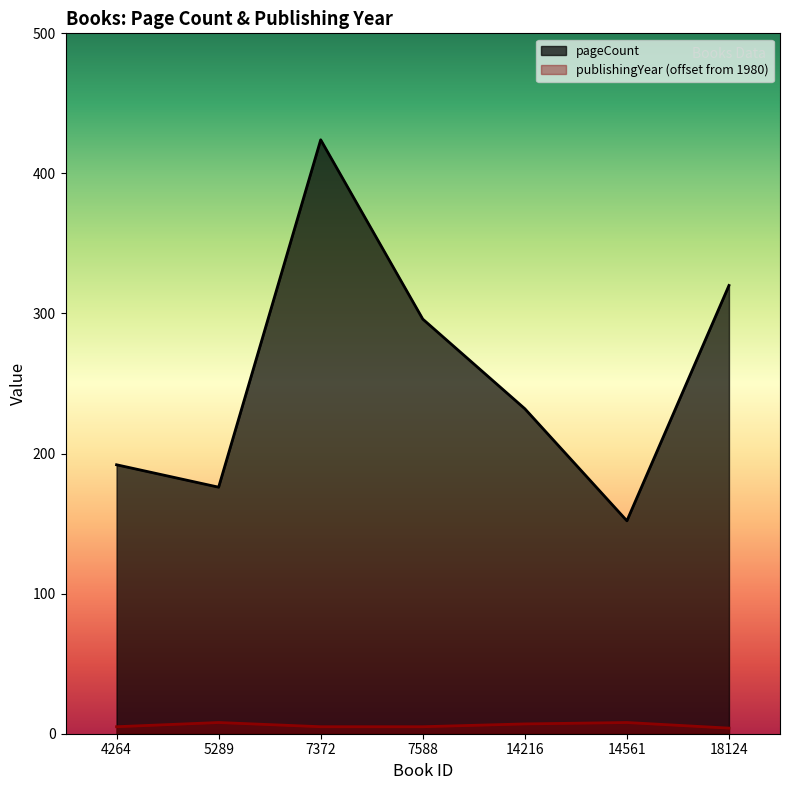

What is the total value across all series at 4264?

197